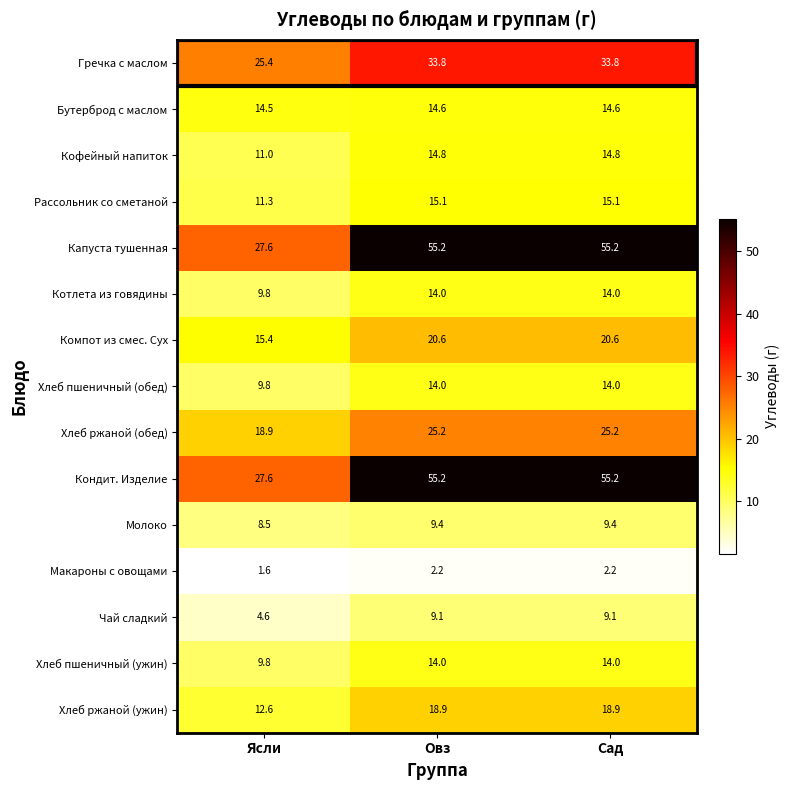

Is the value of Бутерброд с маслом at Овз greater than the value of Кофейный напиток at Сад?

No